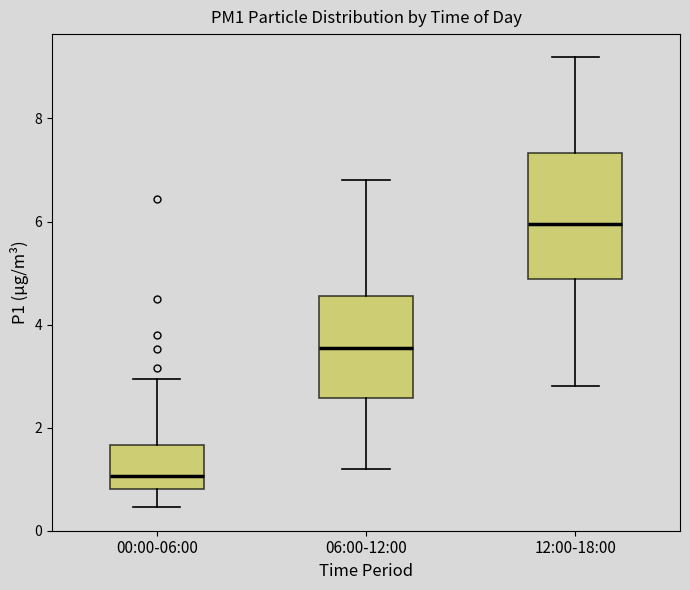

Reading left to right, transcribe this box plot: for each box, give where its median line is, the range the box spans, and where its two whiskers end, as read against the y-axis. The values are not printed on the chart, so give them approximately, as read against the axis.

00:00-06:00: median 1.0, box 0.8 to 1.6, whiskers 0.4 to 3.0
06:00-12:00: median 3.6, box 2.6 to 4.6, whiskers 1.2 to 6.8
12:00-18:00: median 6.0, box 4.8 to 7.4, whiskers 2.8 to 9.2